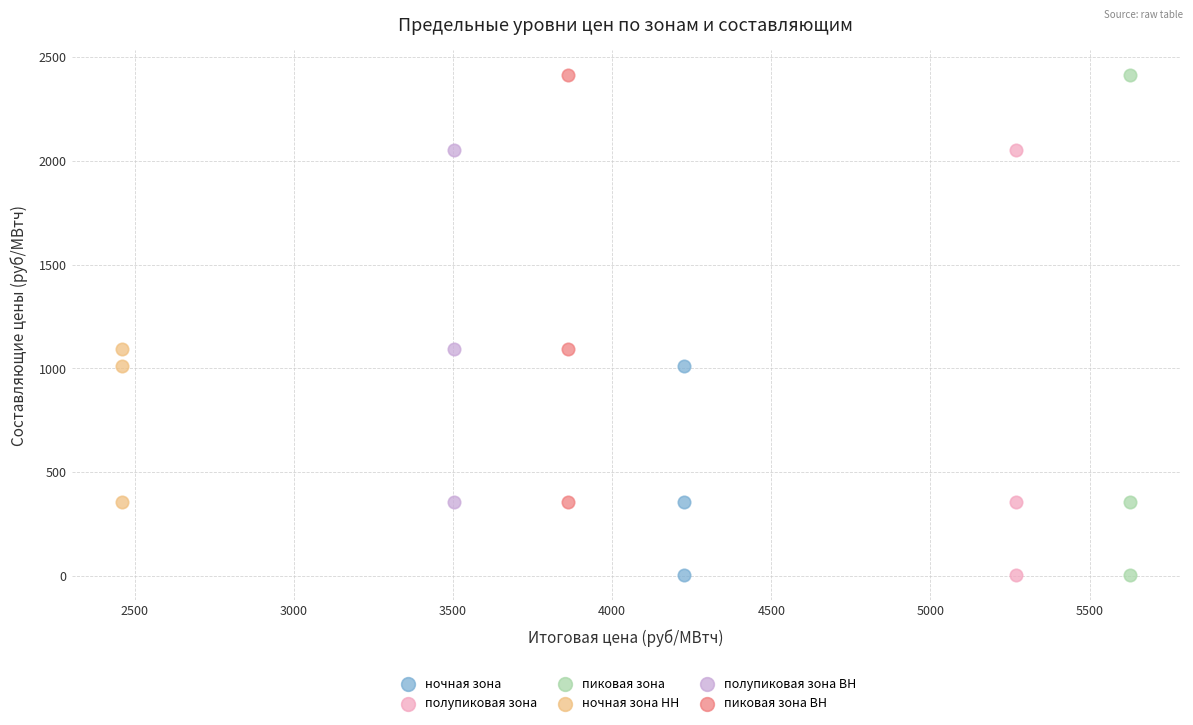

Which series has the largest Y range (max minus min)?

пиковая зона